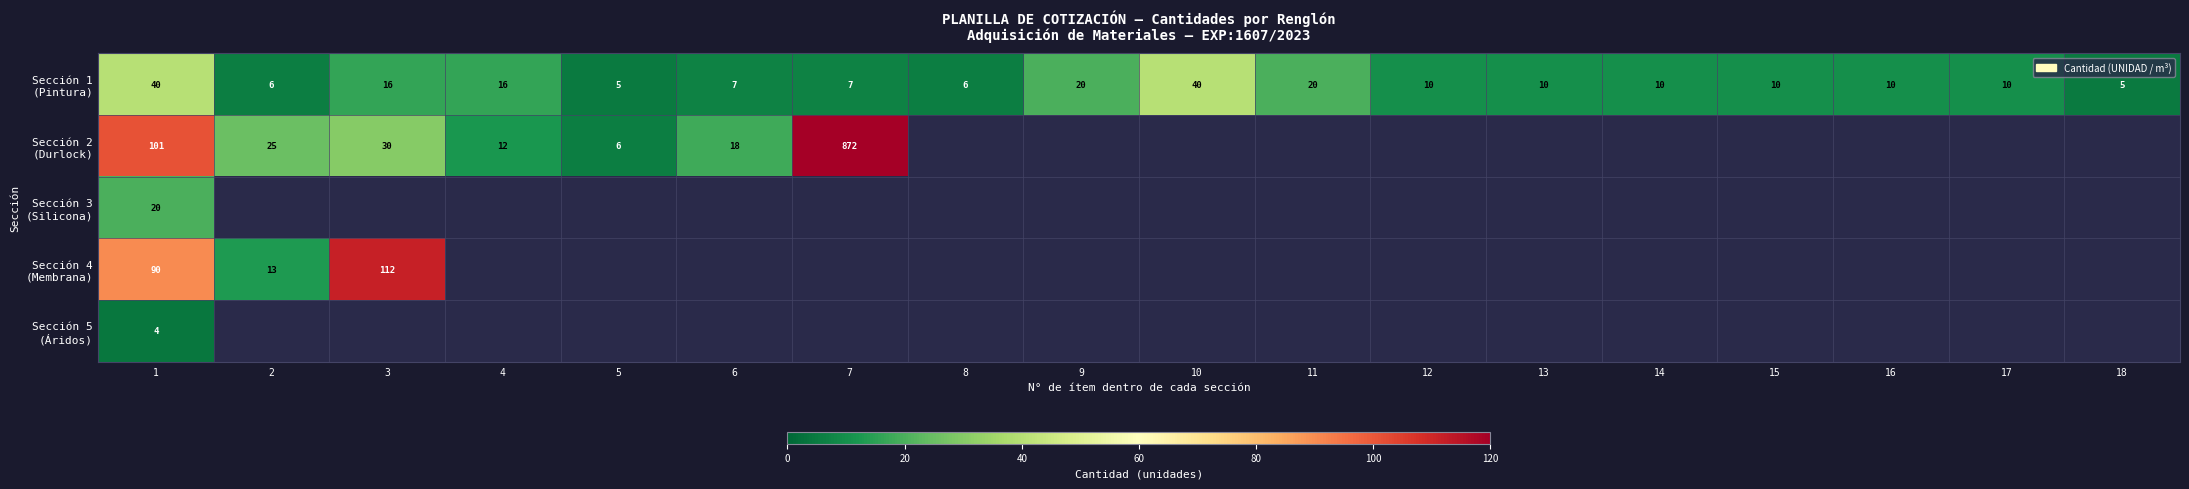

At which category is the sum across all series the highest?

1